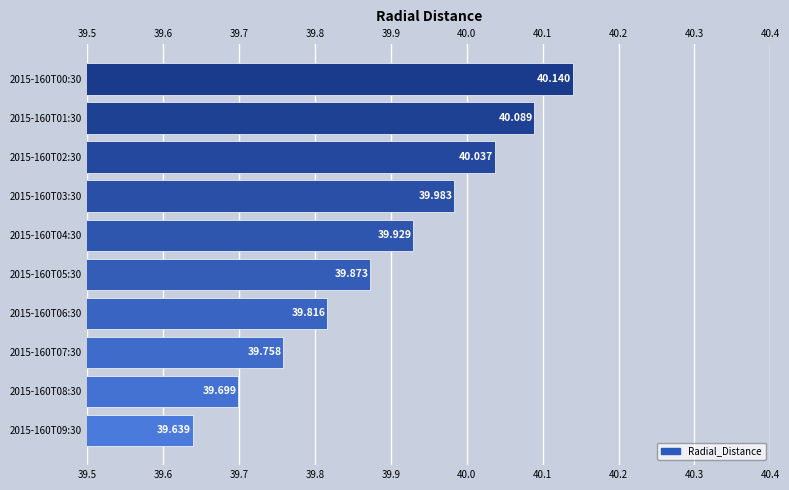

What is the sum of all values?

399.0